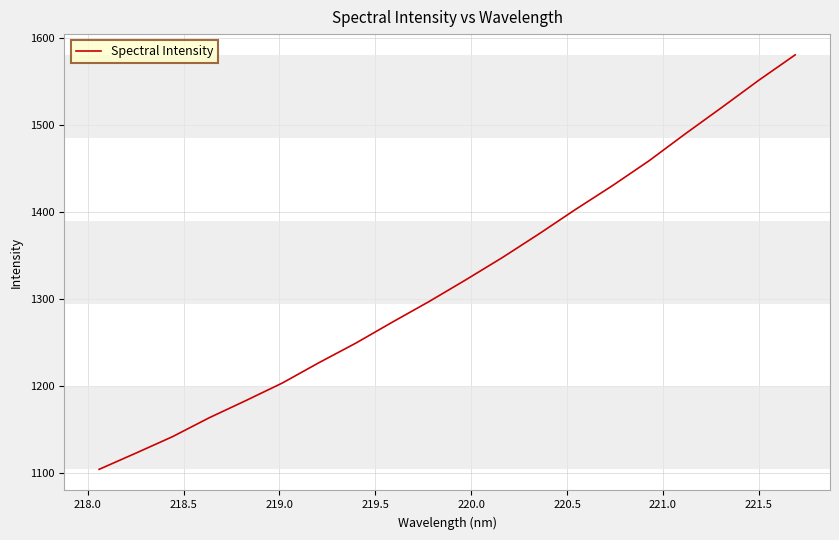

How many lines are shown in the chart?

1